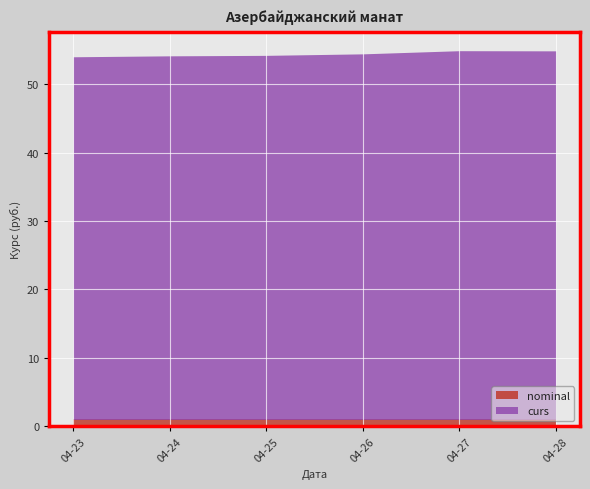

Reading left to right, transcribe all the data shown in this chart.

curs: 2024-04-23=54.0	2024-04-24=54.1	2024-04-25=54.2	2024-04-26=54.4	2024-04-27=54.9	2024-04-28=54.9
nominal: 2024-04-23=1.0	2024-04-24=1.0	2024-04-25=1.0	2024-04-26=1.0	2024-04-27=1.0	2024-04-28=1.0